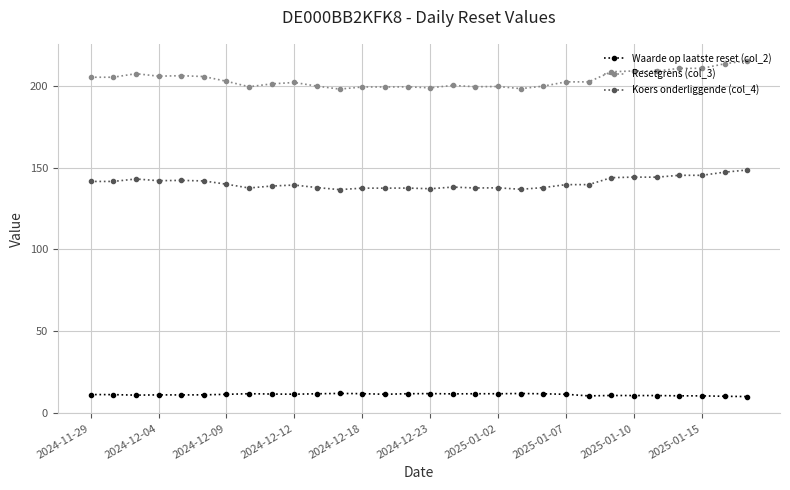

At how many categories does at least one series exceed 134?

30